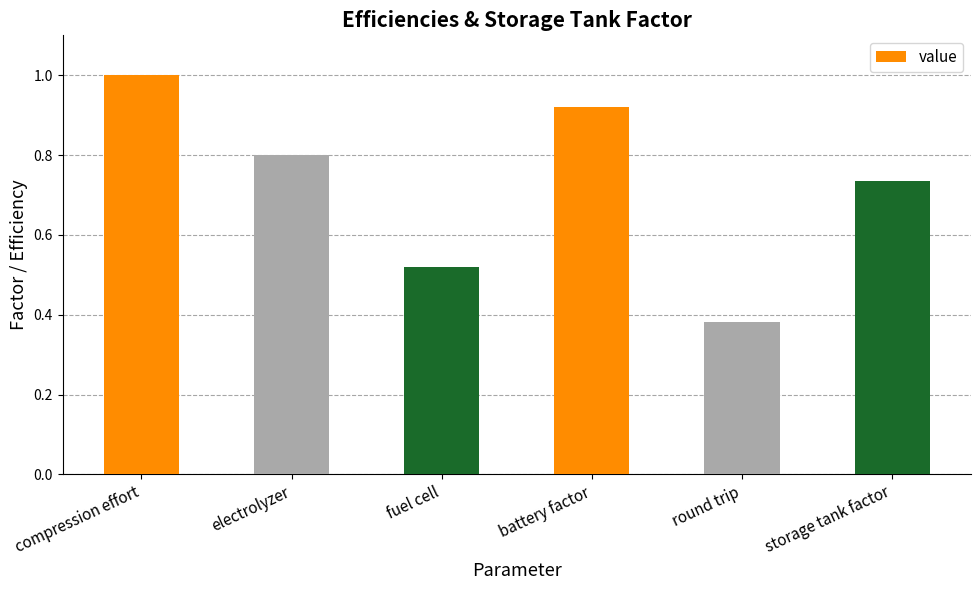

How many bars are there in total?

6